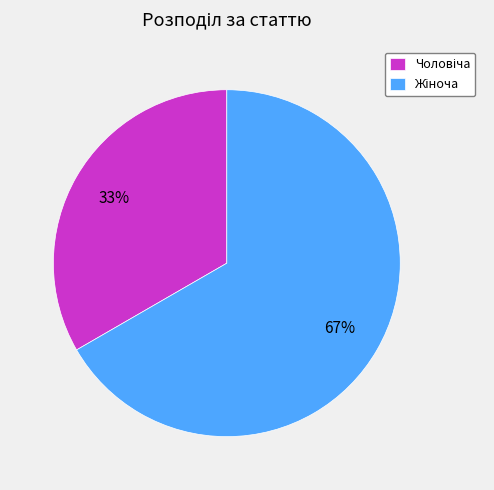

Is there any slice that represents more than half of the pie?

Yes